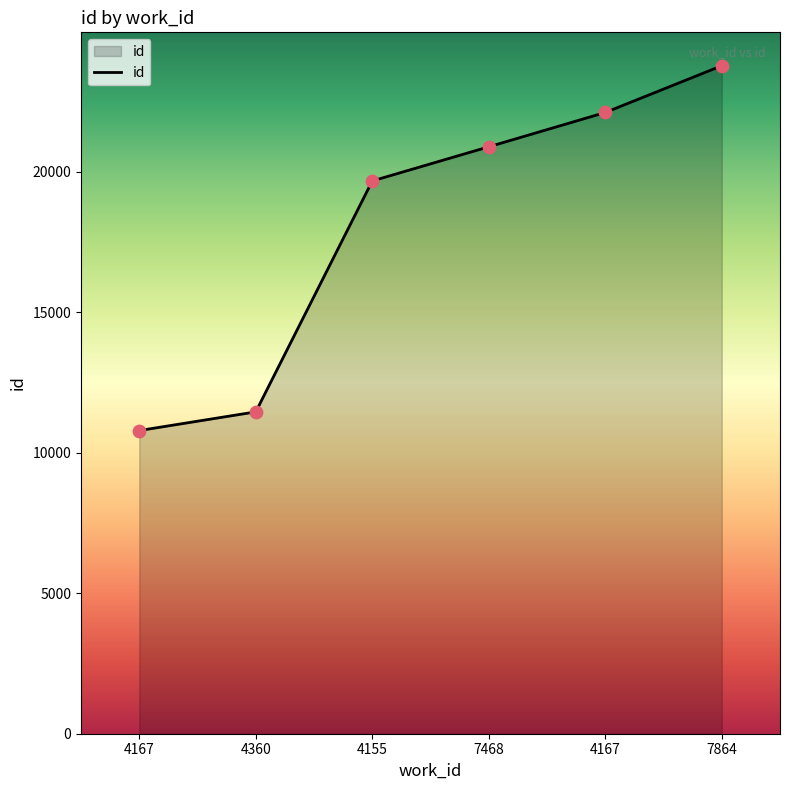

Approximately how many times larger is the value at 7468 compared to 4155?

1.1